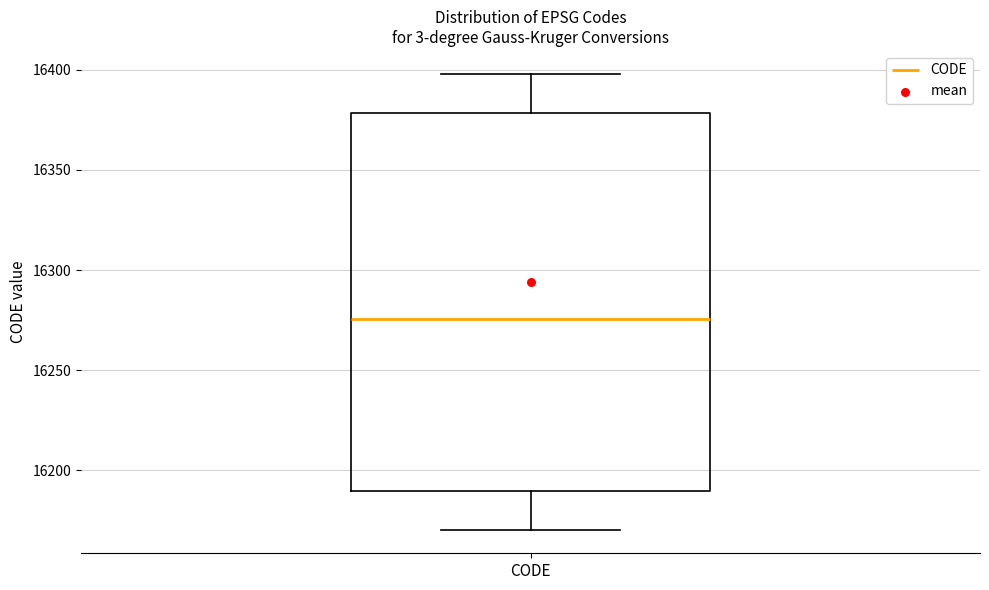

Transcribe this box plot: give where the median line is, the range the box spans, and where the two whiskers end, as read against the y-axis. The values are not printed on the chart, so give them approximately, as read against the axis.

median 16275, box 16190 to 16380, whiskers 16170 to 16400